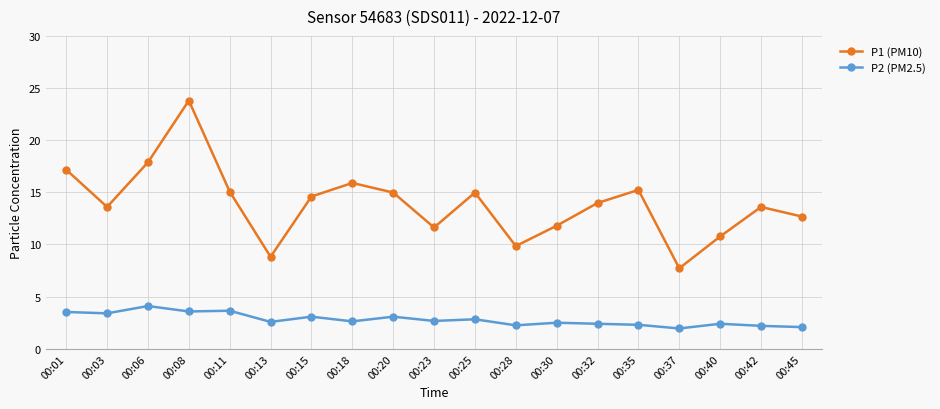

In P2 (PM2.5), how many points are lower than both neighbors (excluding endpoints)?

7